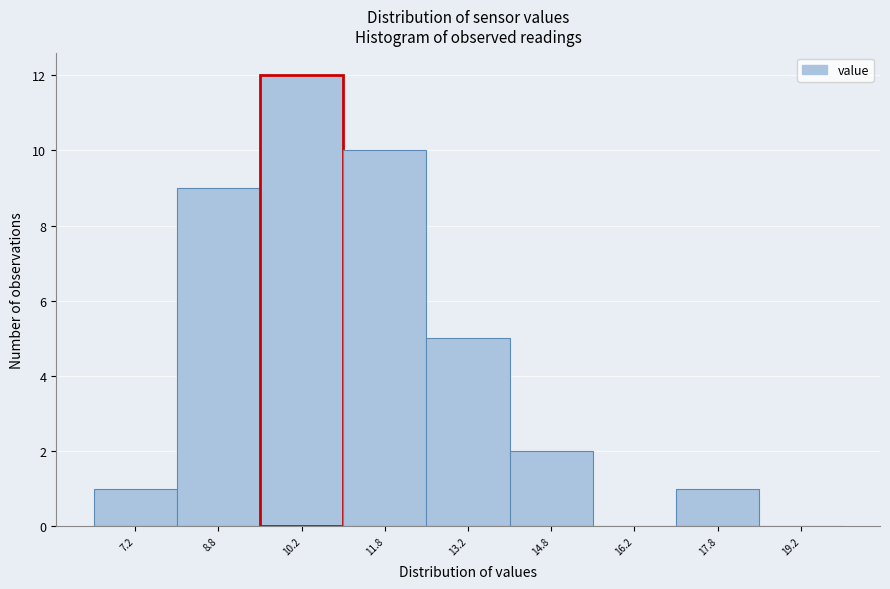

How tall is the bar that spans 8.0 to 9.5 on the x-axis? Neither the bar edges nor the heights are printed on the chart, so give them approximately, as read against the axes.

9